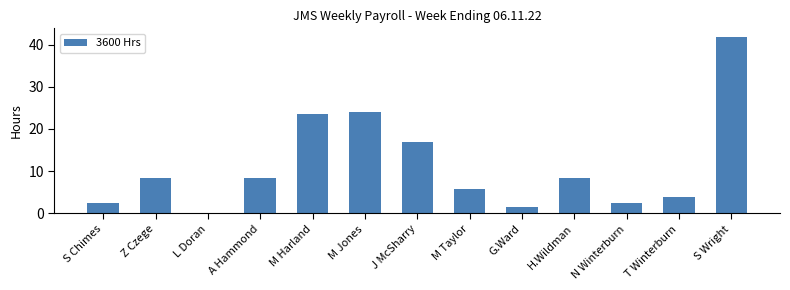

What is the approximate value at T Winterburn?

4.0